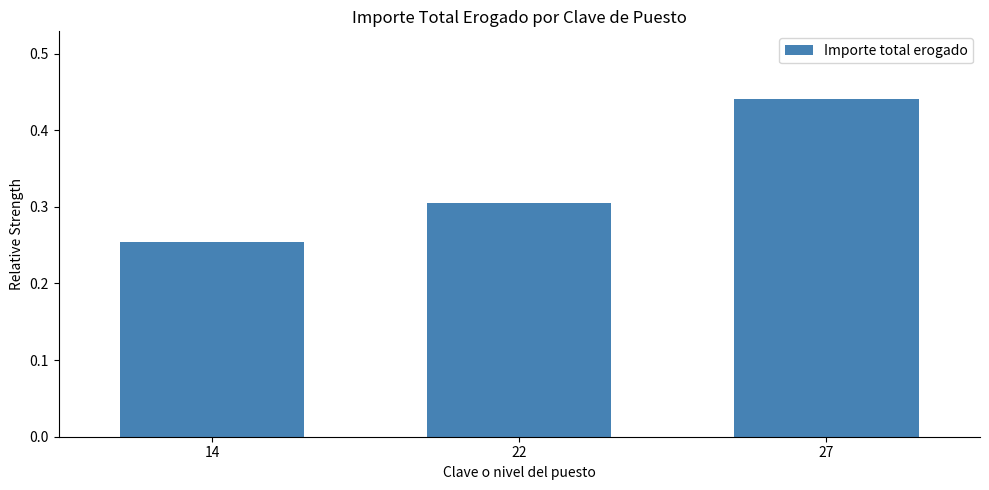

At which label is the value closest to 0?

14